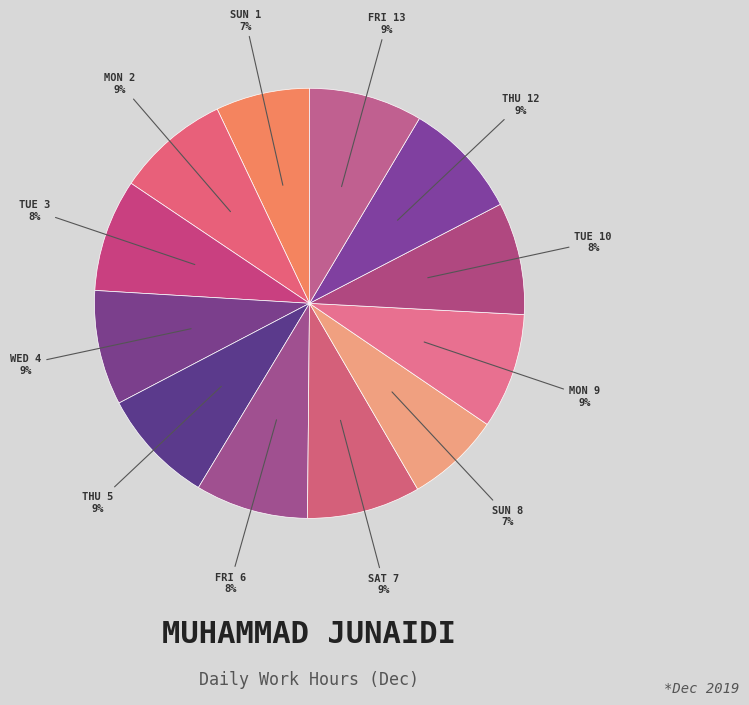

To the nearest percent, what is the average slice percentage?

8%